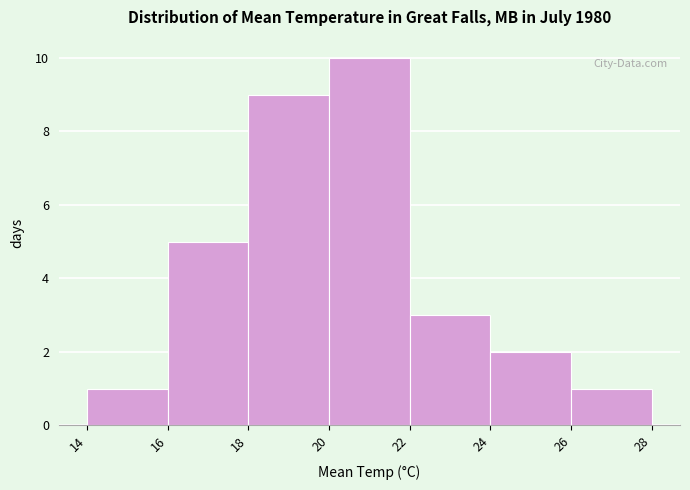

How tall is the bar that spans 16 to 18 on the x-axis? The values are not printed on the chart, so give them approximately, as read against the axis.

5